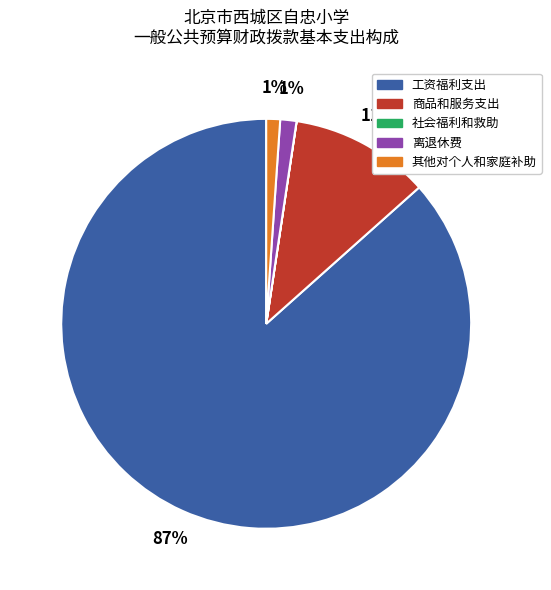

True or false: 其他对个人和家庭补助 accounts for 1% of the total.

True